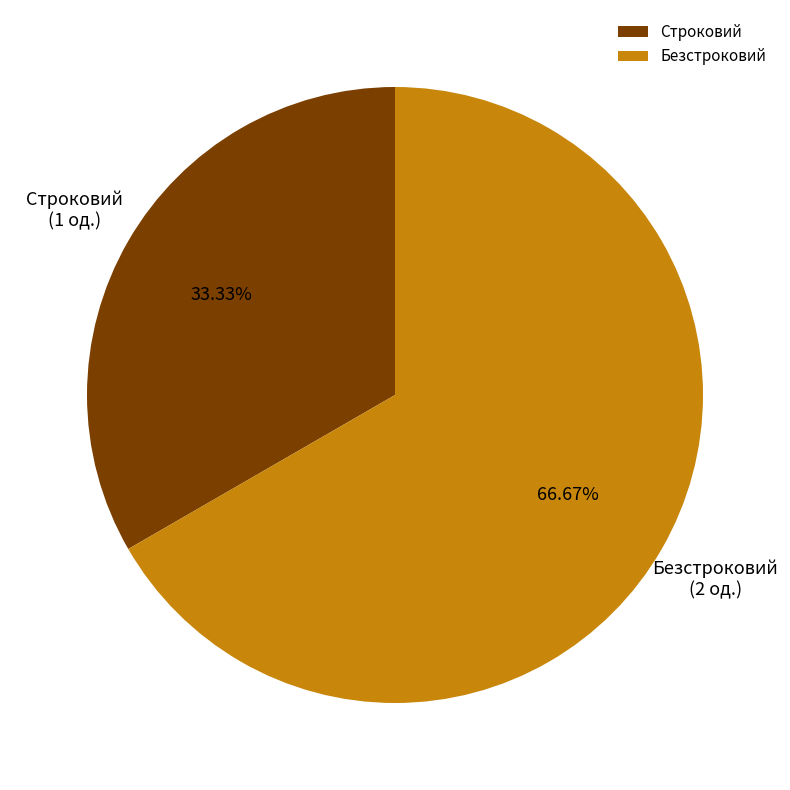

How many segments does this pie chart have?

2